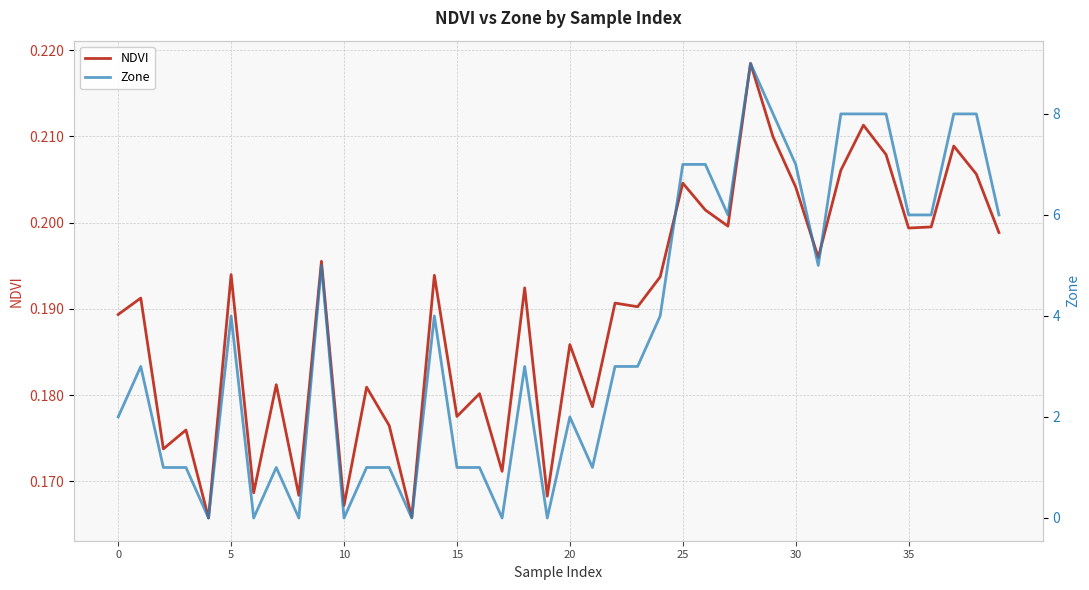

What is the highest value of the NDVI series?

0.2